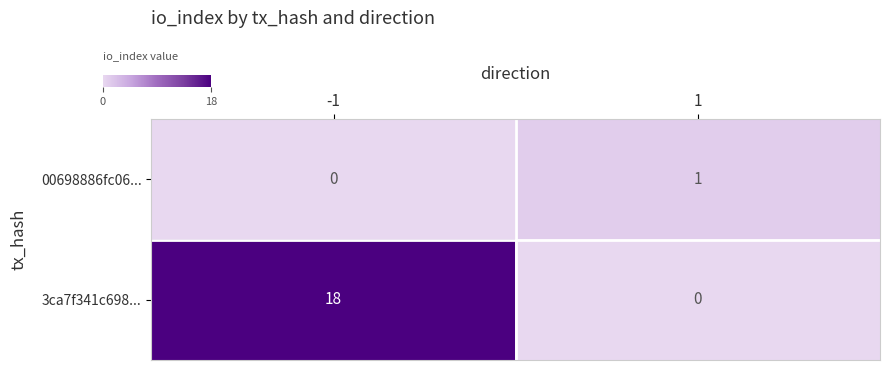

Which series has the largest total across all categories?

3ca7f341c698...